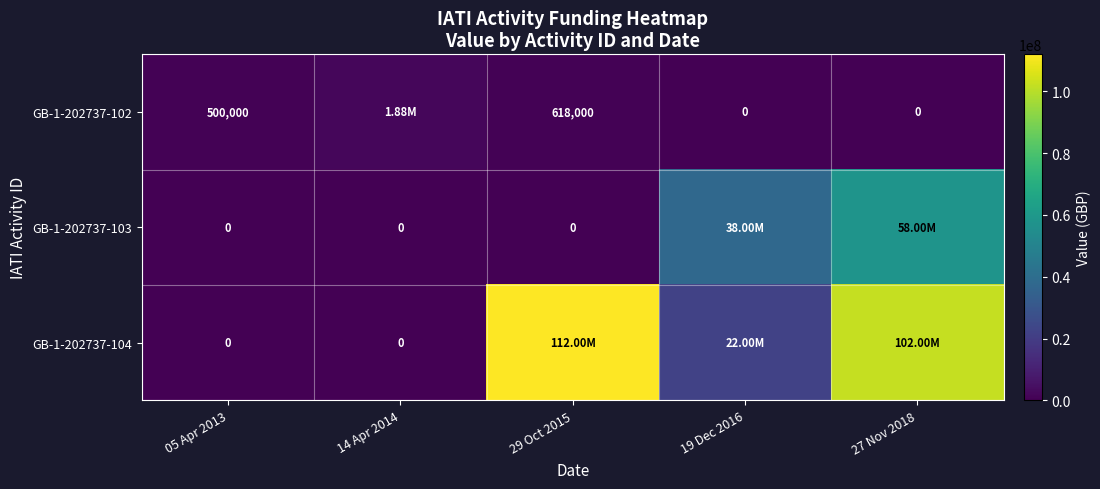

Is the value of GB-1-202737-102 at 29 Oct 2015 greater than the value of GB-1-202737-103 at 29 Oct 2015?

Yes